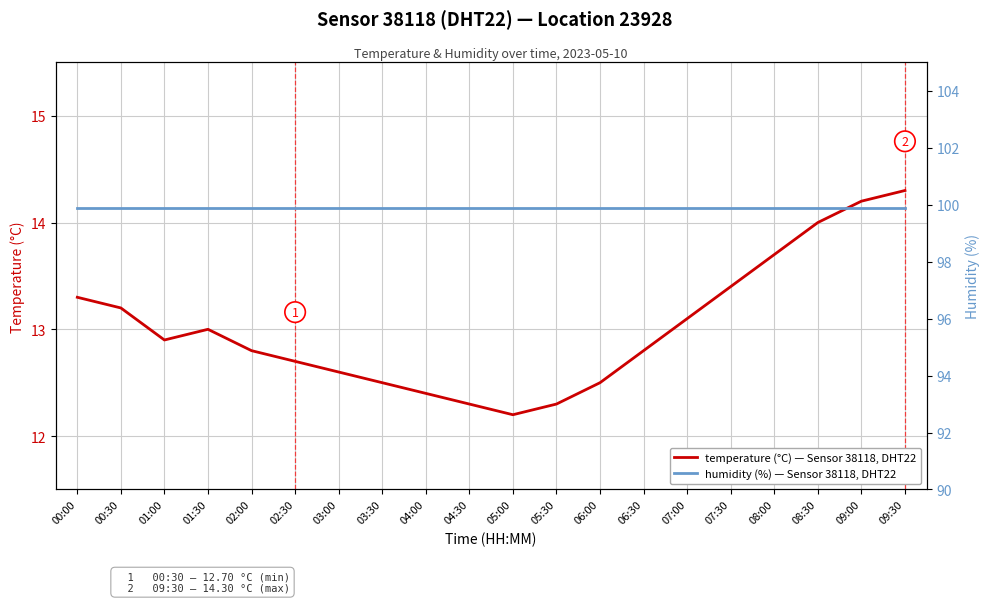

Reading left to right, transcribe all the data shown in this chart.

temperature (°C) — Sensor 38118, DHT22: 13.3	13.2	12.9	13.0	12.8	12.7	12.6	12.5	12.4	12.3	12.2	12.3	12.5	12.8	13.1	13.4	13.7	14.0	14.2	14.3
humidity (%) — Sensor 38118, DHT22: 99.9	99.9	99.9	99.9	99.9	99.9	99.9	99.9	99.9	99.9	99.9	99.9	99.9	99.9	99.9	99.9	99.9	99.9	99.9	99.9